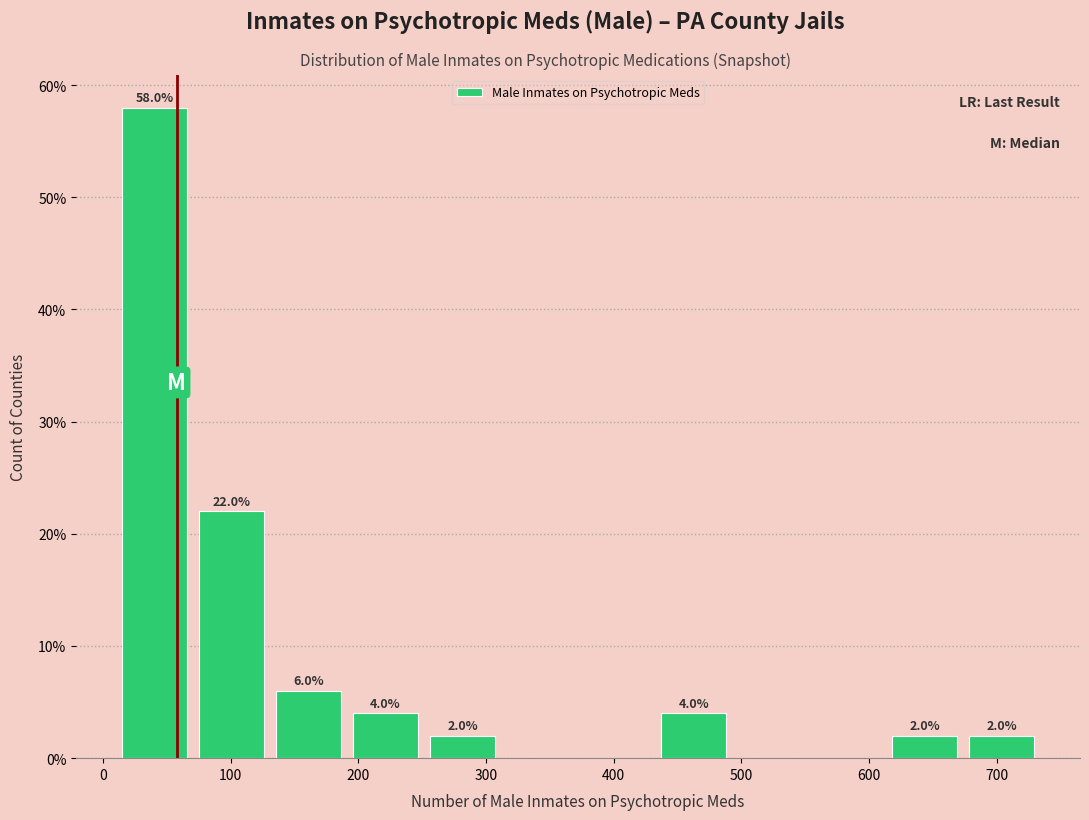

Which range on the x-axis has the tallest bar?

10 to 70